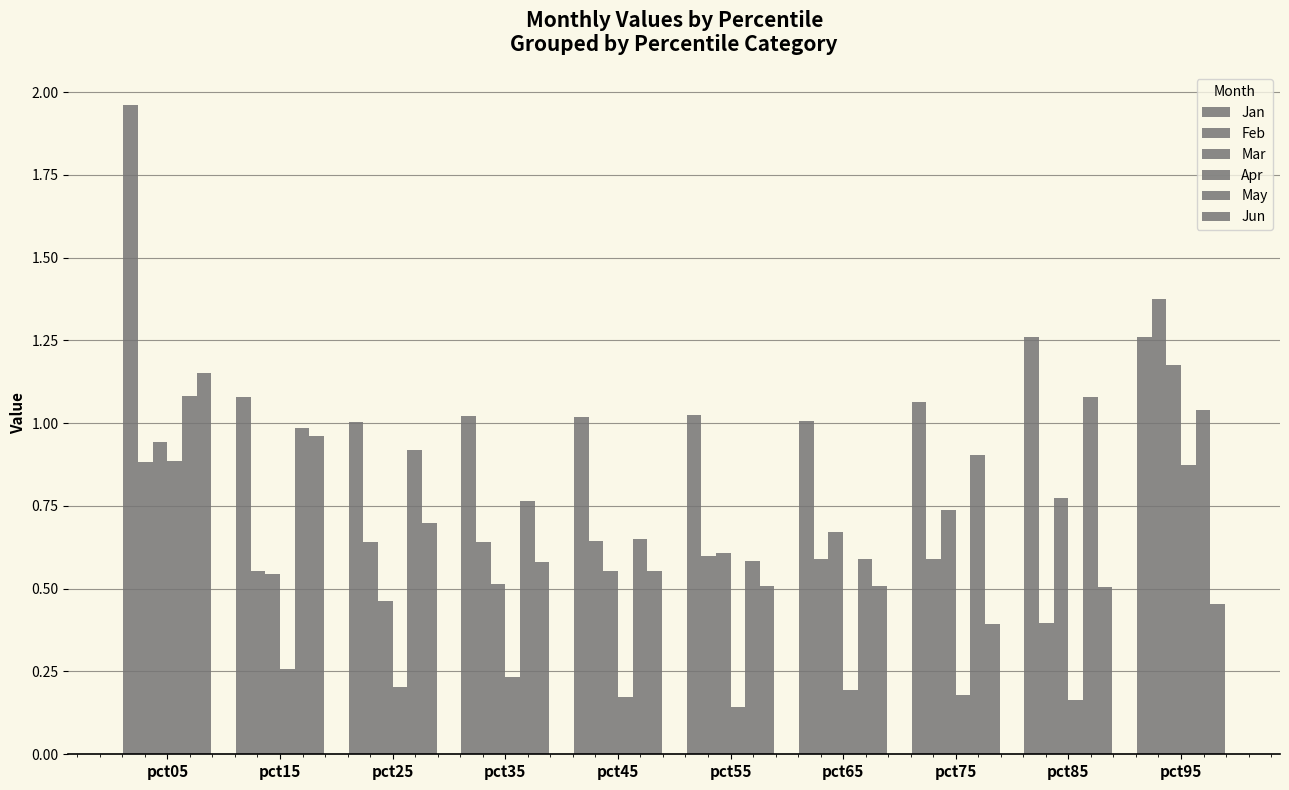

How many series are shown in this chart?

6